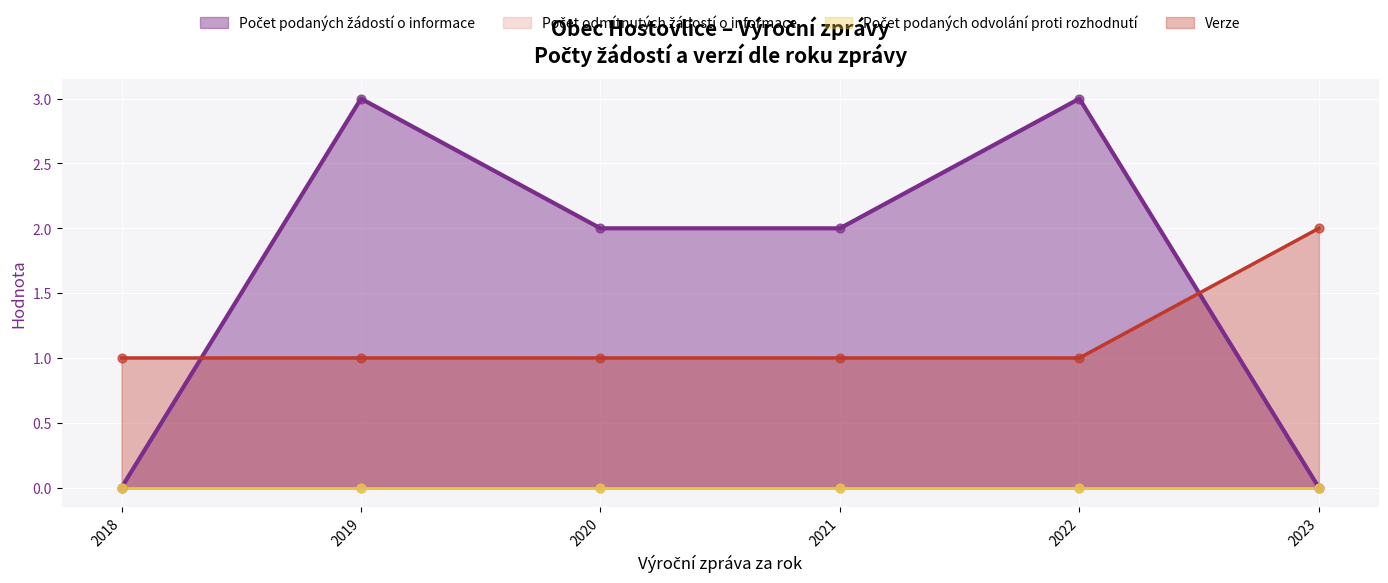

At which category is the sum across all series the highest?

2019